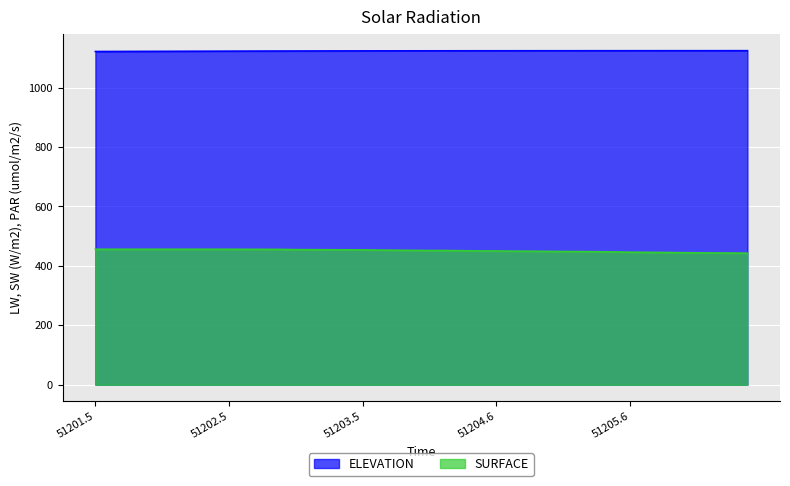

What is the smallest value displayed?

442.6